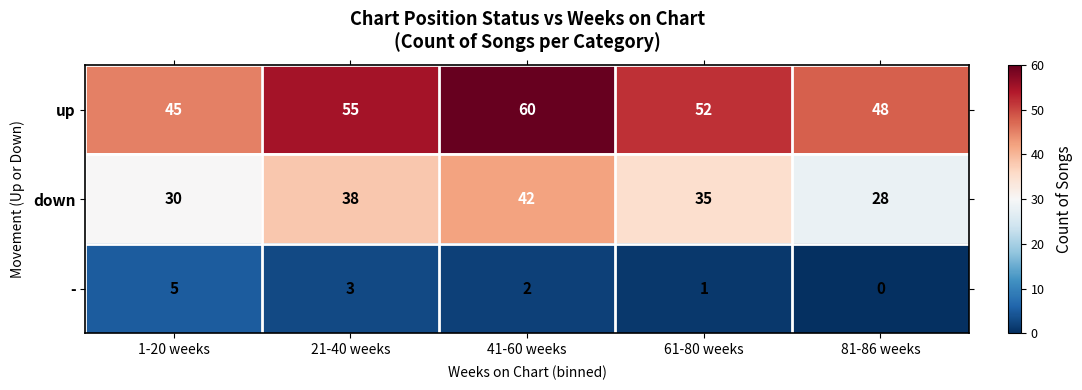

How many down values are between 30 and 38?

3